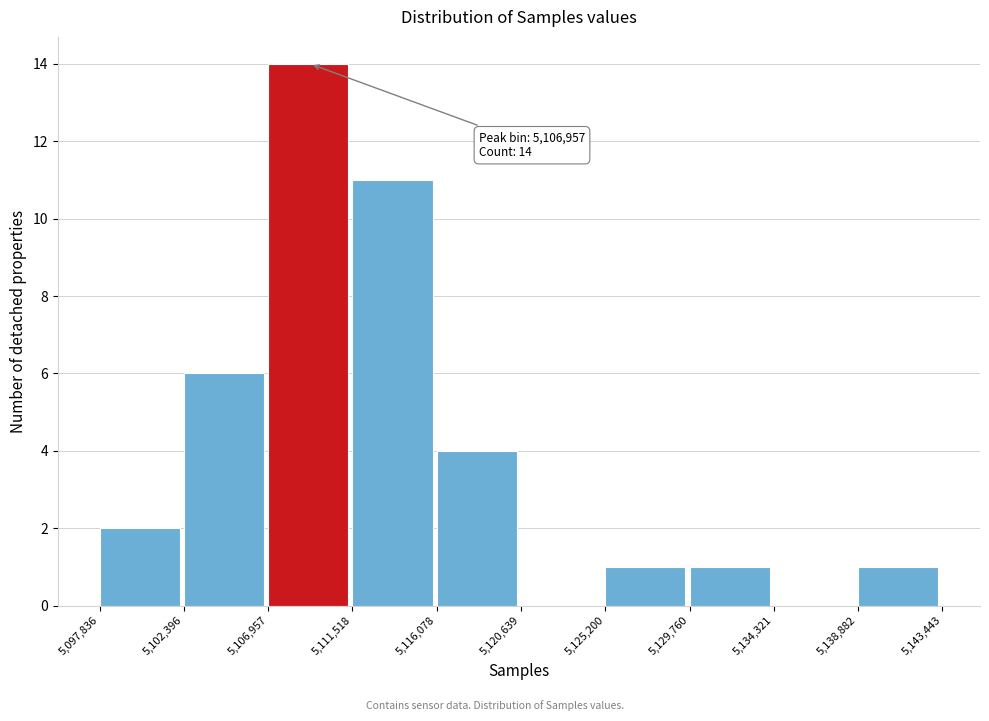

Which range on the x-axis has the tallest bar?

5,106,957 to 5,111,518